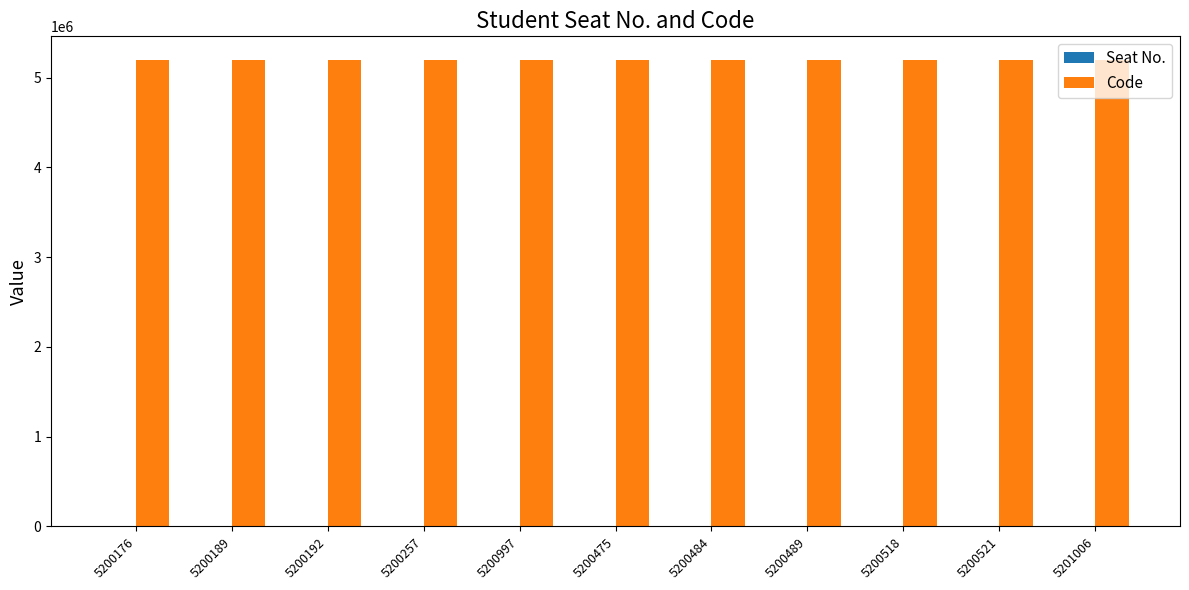

What is the average value?

5200482